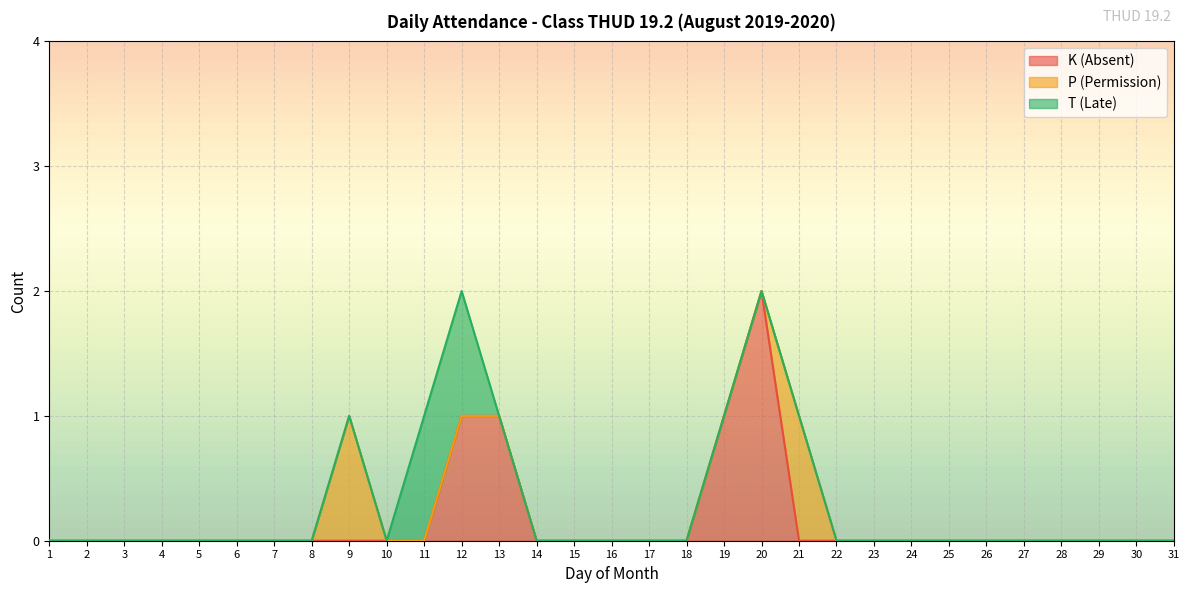

Reading right to left, transcribe all the data shown in this chart.

K (Absent): 31=0	30=0	29=0	28=0	27=0	26=0	25=0	24=0	23=0	22=0	21=0	20=2	19=1	18=0	17=0	16=0	15=0	14=0	13=1	12=1	11=0	10=0	9=0	8=0	7=0	6=0	5=0	4=0	3=0	2=0	1=0
P (Permission): 31=0	30=0	29=0	28=0	27=0	26=0	25=0	24=0	23=0	22=0	21=1	20=0	19=0	18=0	17=0	16=0	15=0	14=0	13=0	12=0	11=0	10=0	9=1	8=0	7=0	6=0	5=0	4=0	3=0	2=0	1=0
T (Late): 31=0	30=0	29=0	28=0	27=0	26=0	25=0	24=0	23=0	22=0	21=0	20=0	19=0	18=0	17=0	16=0	15=0	14=0	13=0	12=1	11=1	10=0	9=0	8=0	7=0	6=0	5=0	4=0	3=0	2=0	1=0